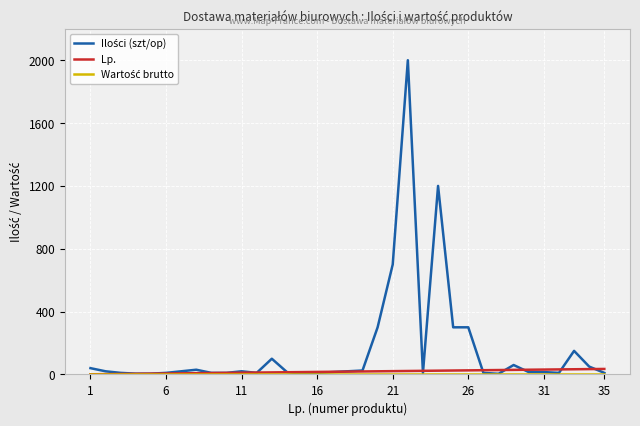

What is the maximum value shown in the chart?

2000